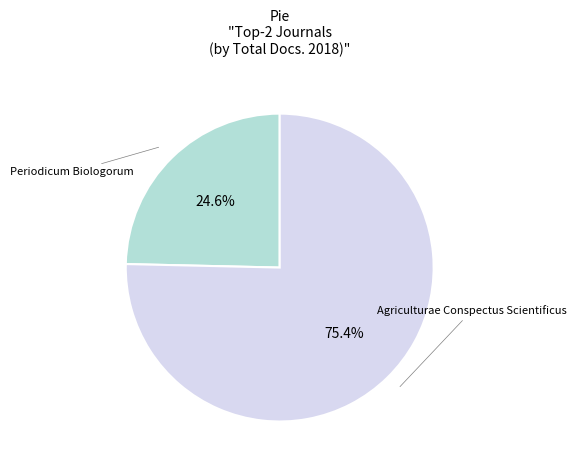

Does any single category account for the majority?

Yes